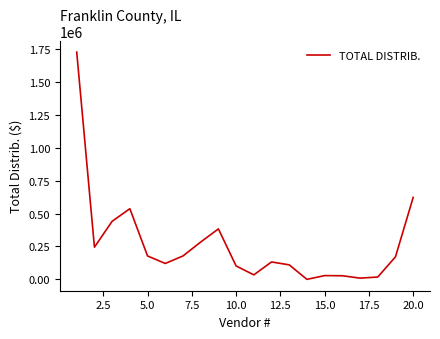

What is the difference between the maximum and minimum values?

1725624.5